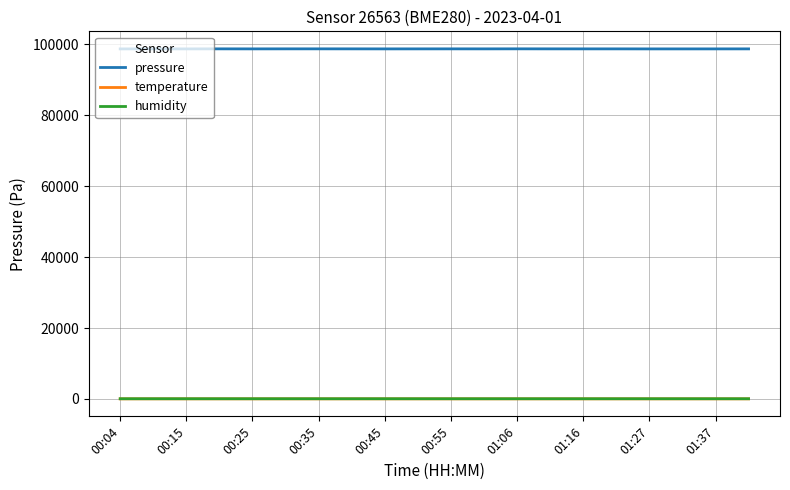

What is the maximum value shown in the chart?

98742.0